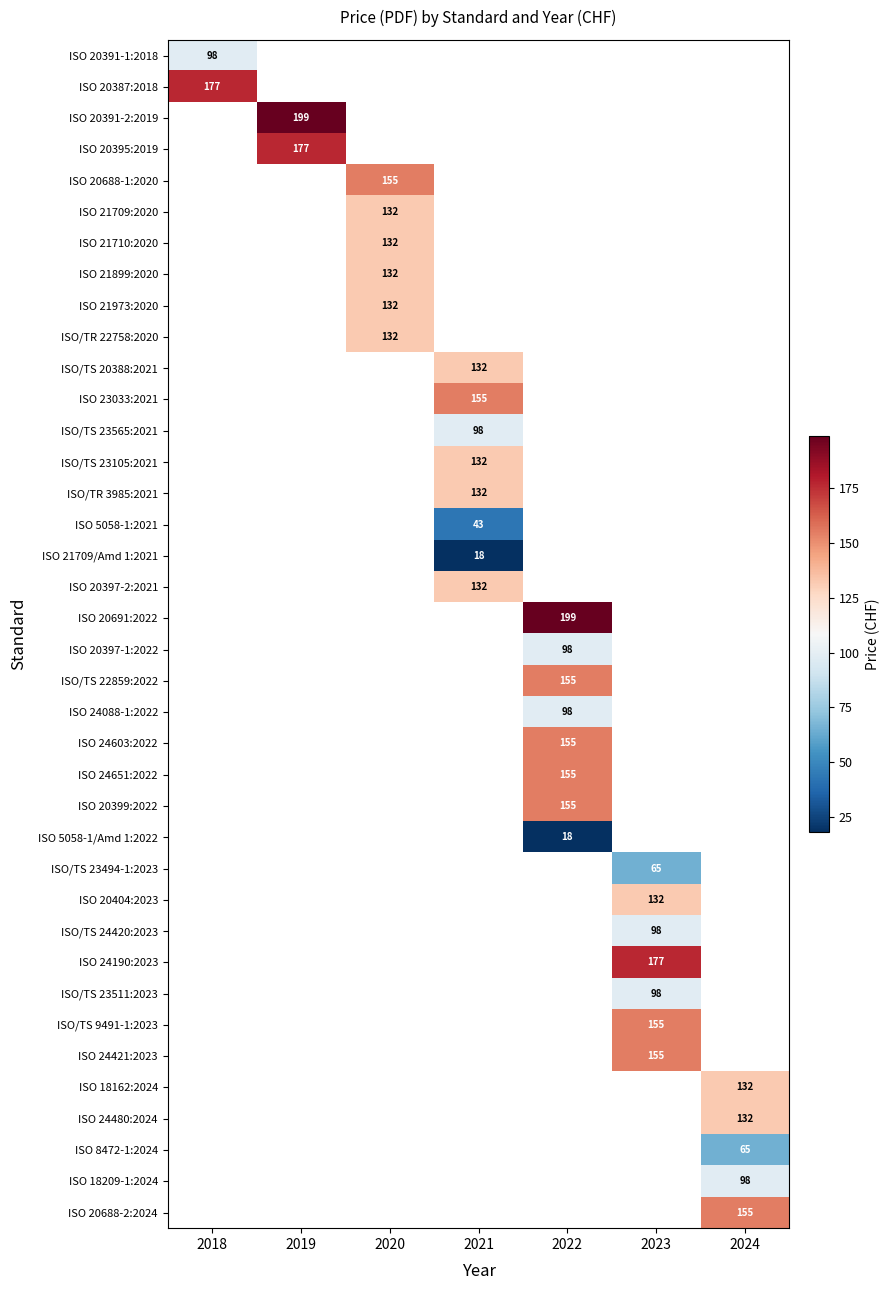

The value of ISO 24480:2024 at 2024 is 132. True or false?

True